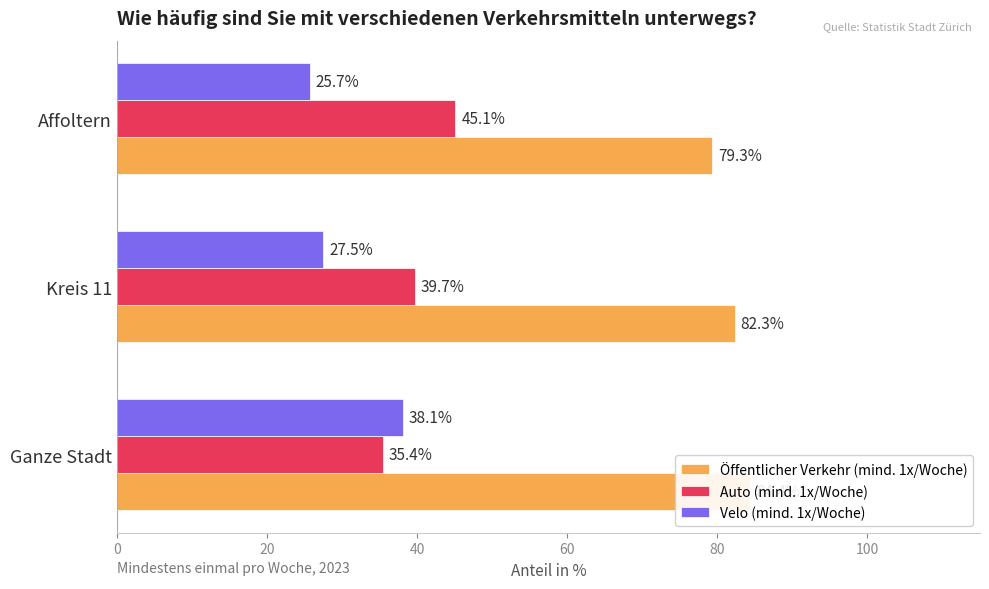

Reading right to left, what are all the values shown in this chart?

Öffentlicher Verkehr (mind. 1x/Woche): 79.3	82.3	84.4
Auto (mind. 1x/Woche): 45.1	39.7	35.4
Velo (mind. 1x/Woche): 25.7	27.5	38.1